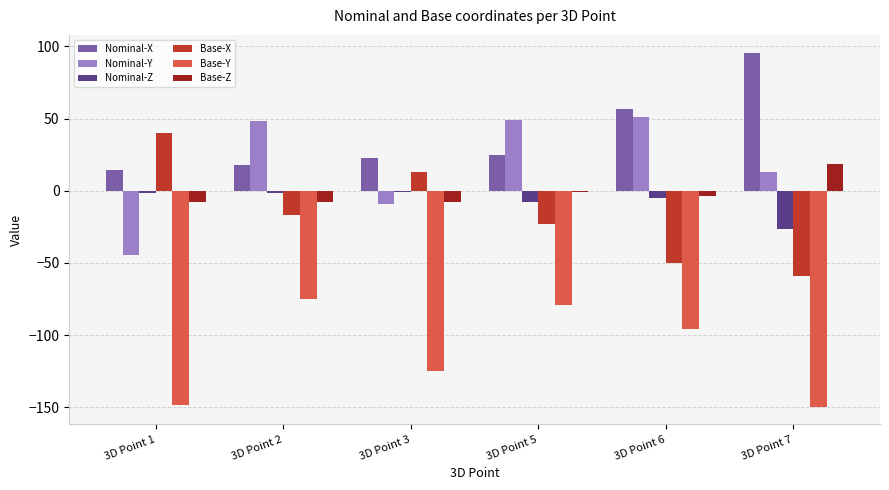

Which series has the largest total across all categories?

Nominal-X